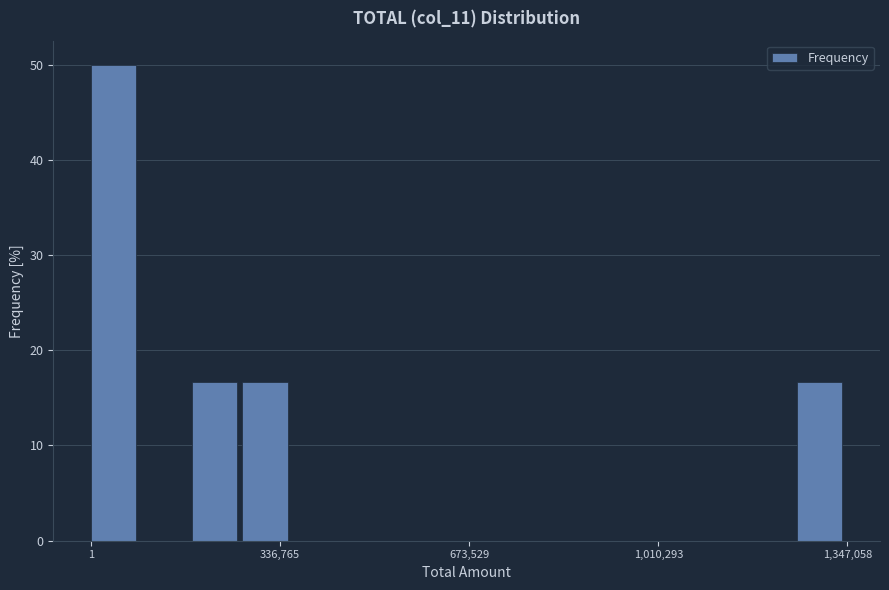

Read against the x-axis, roughly where is the centre of the tallest bar?

50000